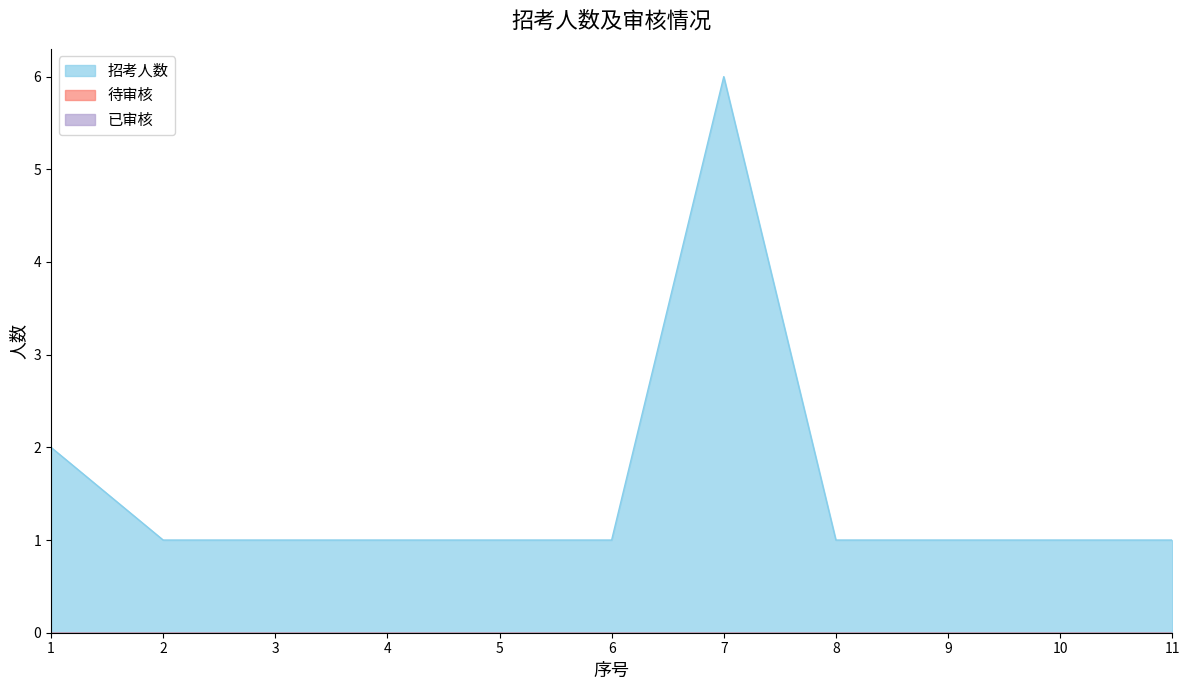

Count the 招考人数 values in the range 1 to 2.

10